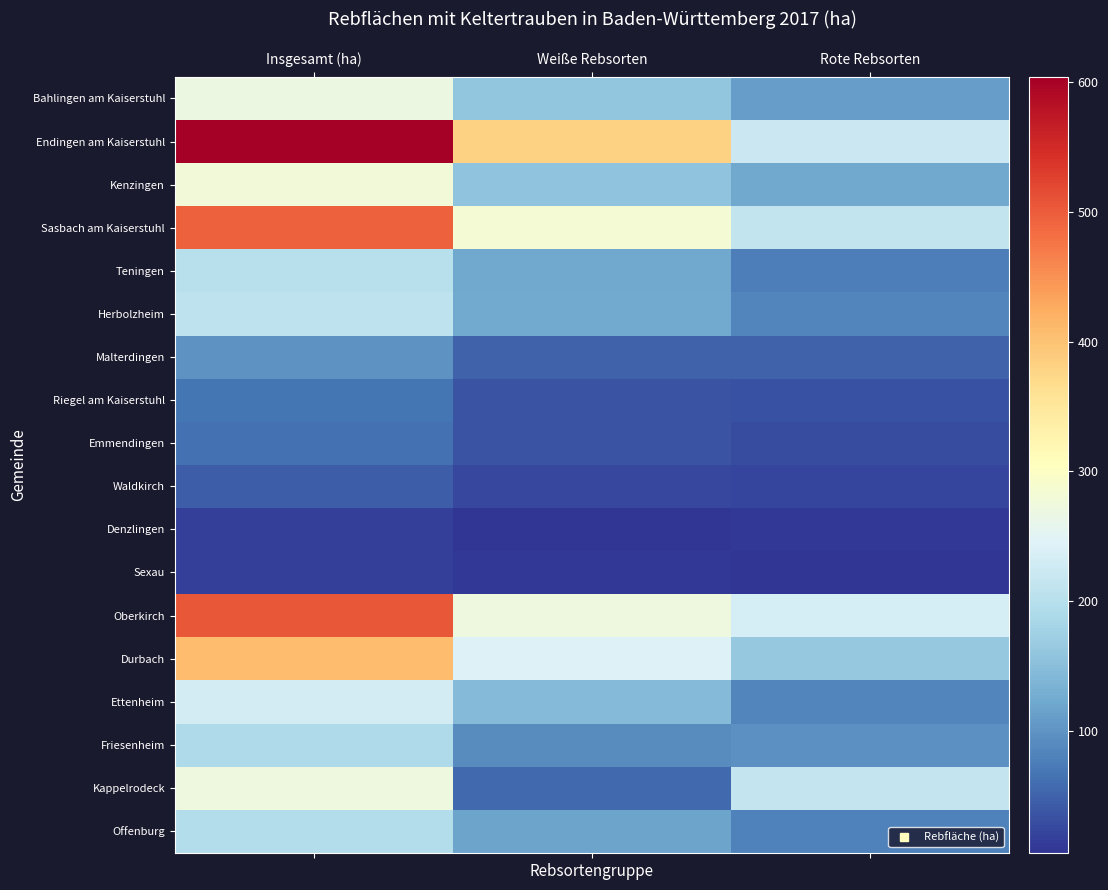

Which series has the largest range (max minus min)?

Endingen am Kaiserstuhl